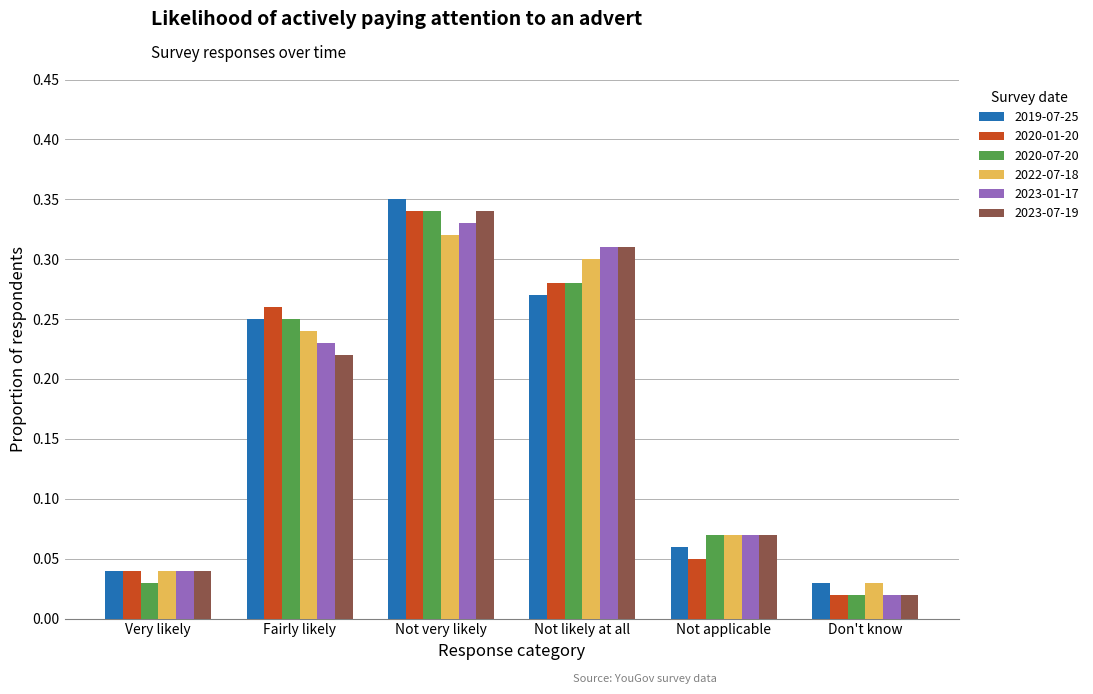

What position from the right is Not applicable?

2